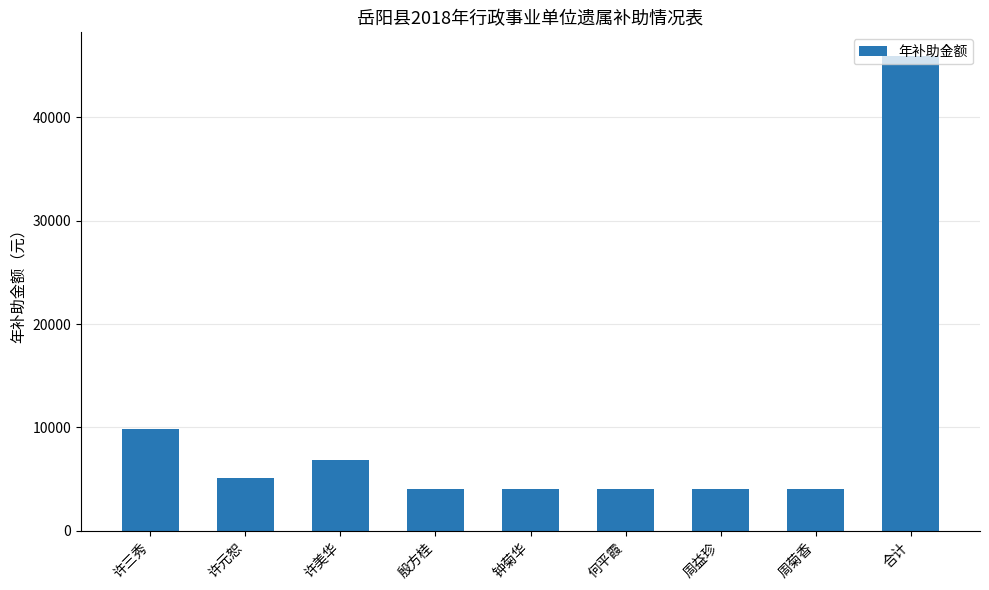

What is the label of the 2nd bar from the left?

许元恕